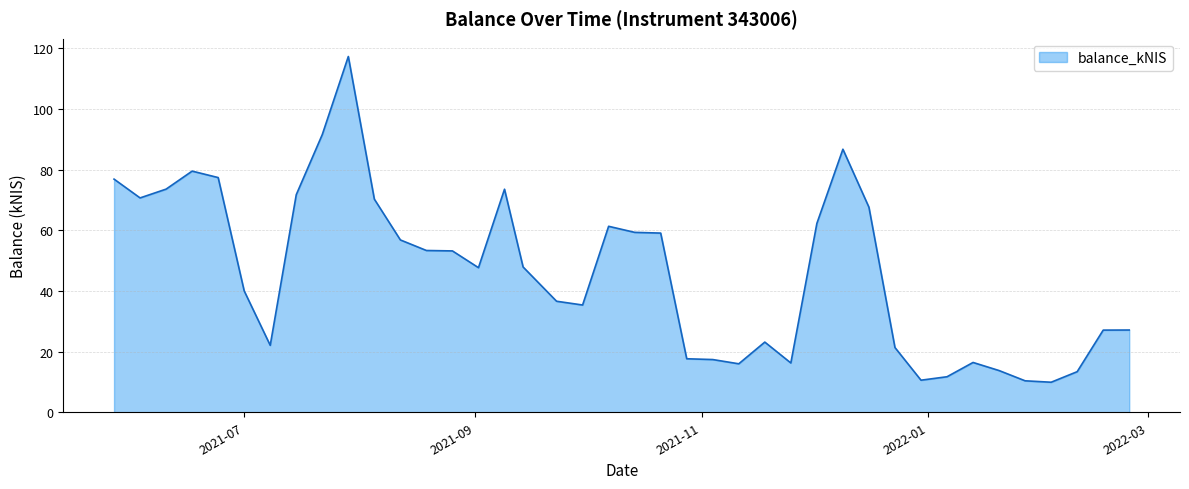

What is the smallest value displayed?

9.9